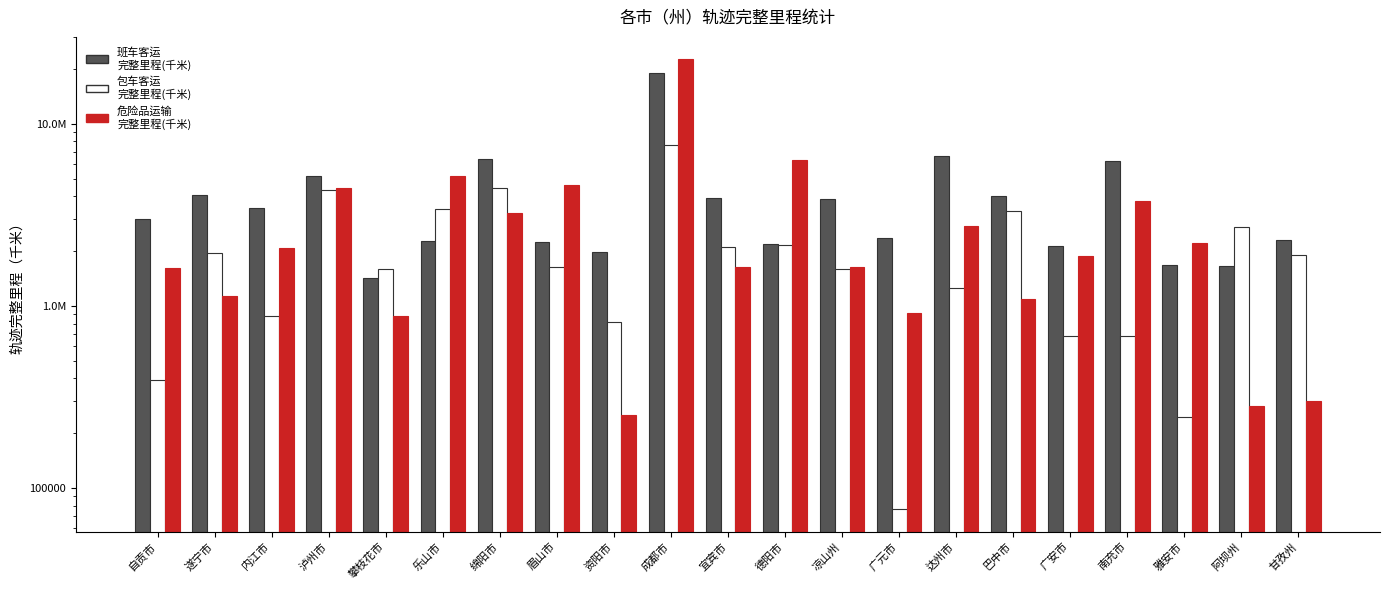

The value of 班车客运
完整里程(千米) at 遂宁市 is 2326801.4. True or false?

False